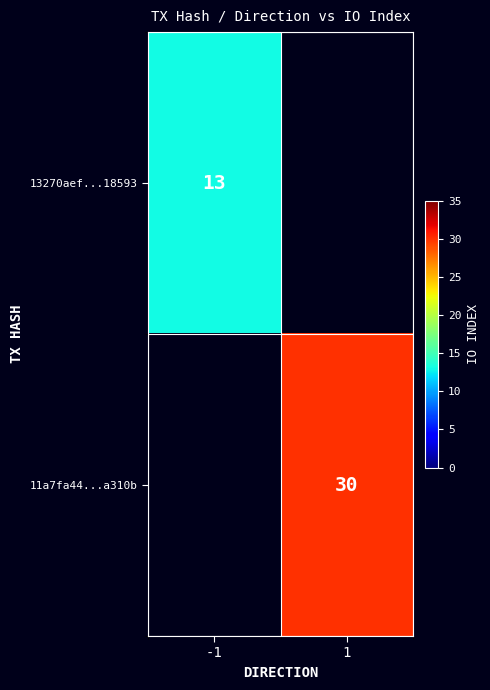

How many series are shown in this chart?

2